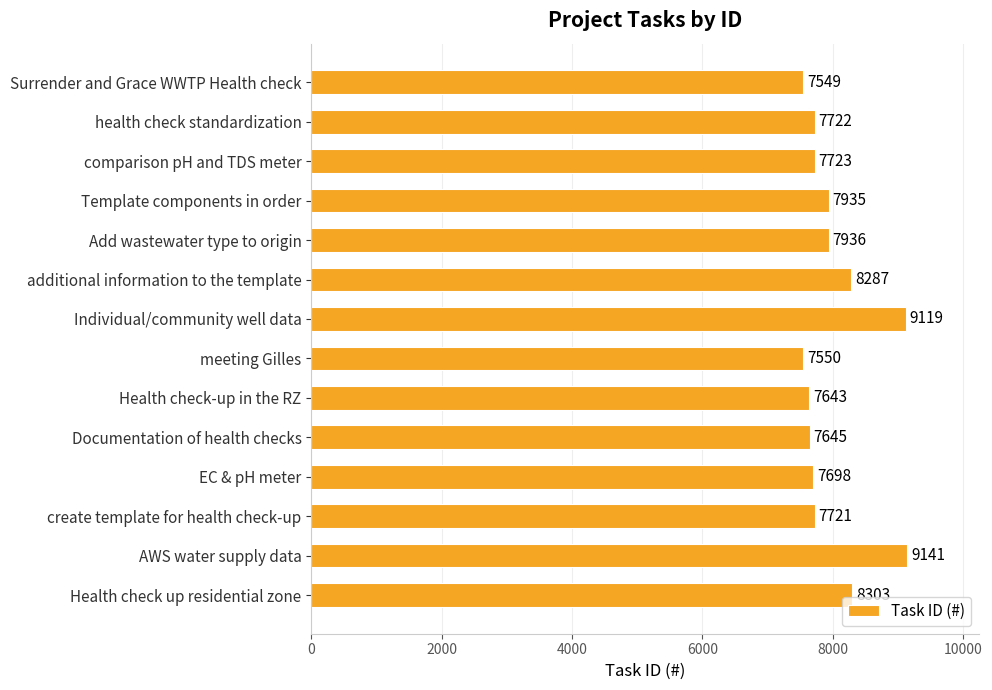

Reading bottom to top, list all the values displayed in this chart.

Health check up residential zone=8303	AWS water supply data=9141	create template for health check-up=7721	EC & pH meter=7698	Documentation of health checks=7645	Health check-up in the RZ=7643	meeting Gilles=7550	Individual/community well data=9119	additional information to the template=8287	Add wastewater type to origin=7936	Template components in order=7935	comparison pH and TDS meter=7723	health check standardization=7722	Surrender and Grace WWTP Health check=7549